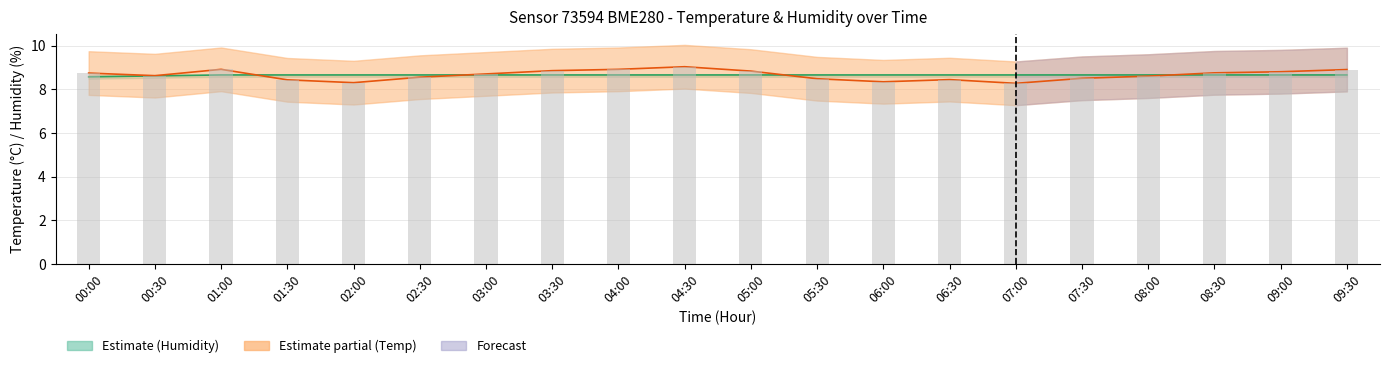

Which series has the largest range (max minus min)?

Temperature (°C)